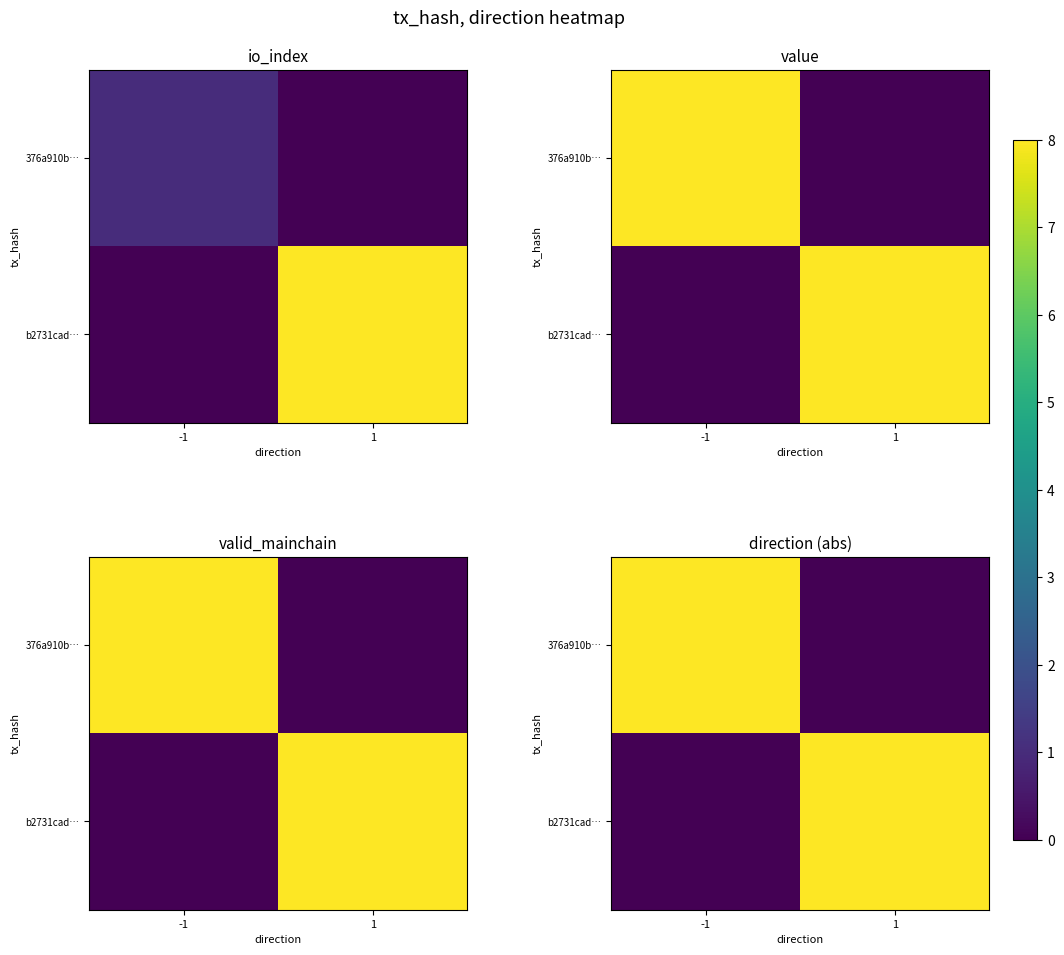

At which label does b2731cad… reach its peak?

1